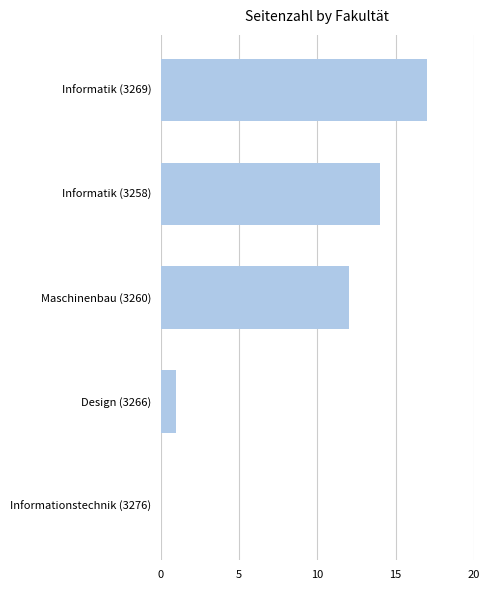

How many data points does each series have?

5